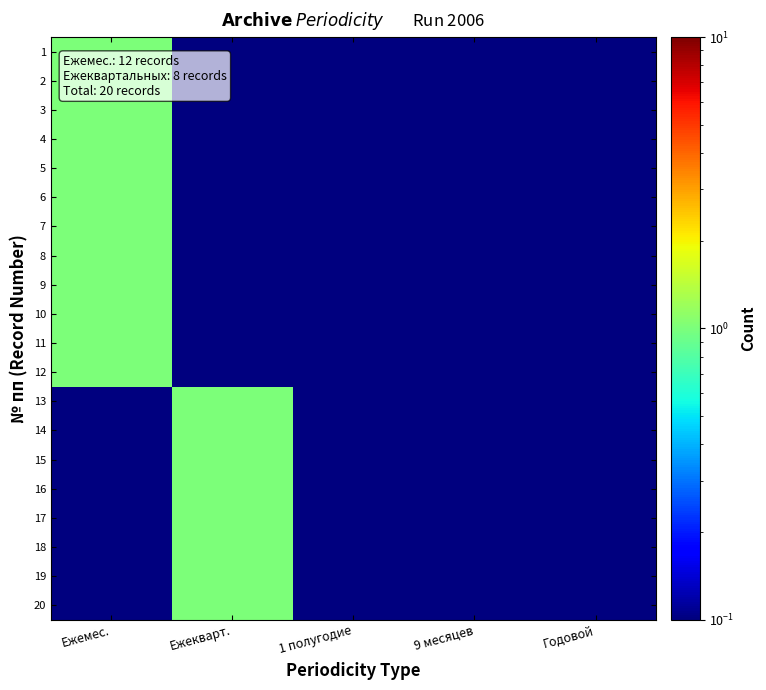

Reading right to left, what are all the values shown in this chart?

1: Годовой=0.1	9 месяцев=0.1	1 полугодие=0.1	Ежекварт.=0.1	Ежемес.=1.0
2: Годовой=0.1	9 месяцев=0.1	1 полугодие=0.1	Ежекварт.=0.1	Ежемес.=1.0
3: Годовой=0.1	9 месяцев=0.1	1 полугодие=0.1	Ежекварт.=0.1	Ежемес.=1.0
4: Годовой=0.1	9 месяцев=0.1	1 полугодие=0.1	Ежекварт.=0.1	Ежемес.=1.0
5: Годовой=0.1	9 месяцев=0.1	1 полугодие=0.1	Ежекварт.=0.1	Ежемес.=1.0
6: Годовой=0.1	9 месяцев=0.1	1 полугодие=0.1	Ежекварт.=0.1	Ежемес.=1.0
7: Годовой=0.1	9 месяцев=0.1	1 полугодие=0.1	Ежекварт.=0.1	Ежемес.=1.0
8: Годовой=0.1	9 месяцев=0.1	1 полугодие=0.1	Ежекварт.=0.1	Ежемес.=1.0
9: Годовой=0.1	9 месяцев=0.1	1 полугодие=0.1	Ежекварт.=0.1	Ежемес.=1.0
10: Годовой=0.1	9 месяцев=0.1	1 полугодие=0.1	Ежекварт.=0.1	Ежемес.=1.0
11: Годовой=0.1	9 месяцев=0.1	1 полугодие=0.1	Ежекварт.=0.1	Ежемес.=1.0
12: Годовой=0.1	9 месяцев=0.1	1 полугодие=0.1	Ежекварт.=0.1	Ежемес.=1.0
13: Годовой=0.1	9 месяцев=0.1	1 полугодие=0.1	Ежекварт.=1.0	Ежемес.=0.1
14: Годовой=0.1	9 месяцев=0.1	1 полугодие=0.1	Ежекварт.=1.0	Ежемес.=0.1
15: Годовой=0.1	9 месяцев=0.1	1 полугодие=0.1	Ежекварт.=1.0	Ежемес.=0.1
16: Годовой=0.1	9 месяцев=0.1	1 полугодие=0.1	Ежекварт.=1.0	Ежемес.=0.1
17: Годовой=0.1	9 месяцев=0.1	1 полугодие=0.1	Ежекварт.=1.0	Ежемес.=0.1
18: Годовой=0.1	9 месяцев=0.1	1 полугодие=0.1	Ежекварт.=1.0	Ежемес.=0.1
19: Годовой=0.1	9 месяцев=0.1	1 полугодие=0.1	Ежекварт.=1.0	Ежемес.=0.1
20: Годовой=0.1	9 месяцев=0.1	1 полугодие=0.1	Ежекварт.=1.0	Ежемес.=0.1